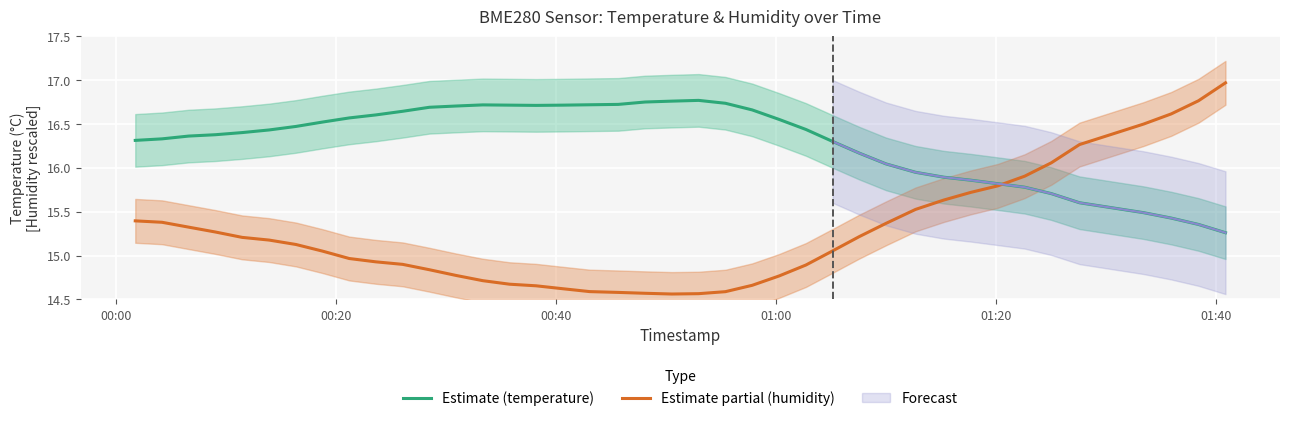

How many data points in temperature are less than 16?

11